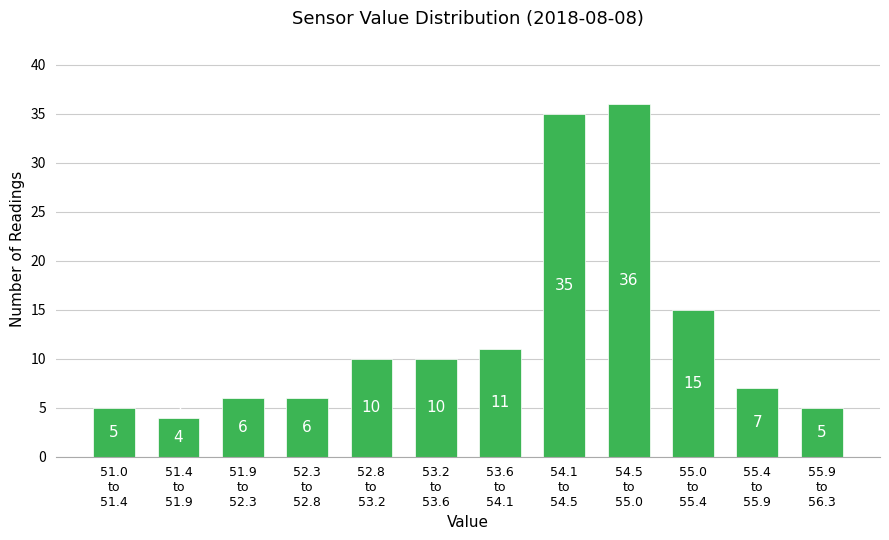

What is the sum of all values?

150